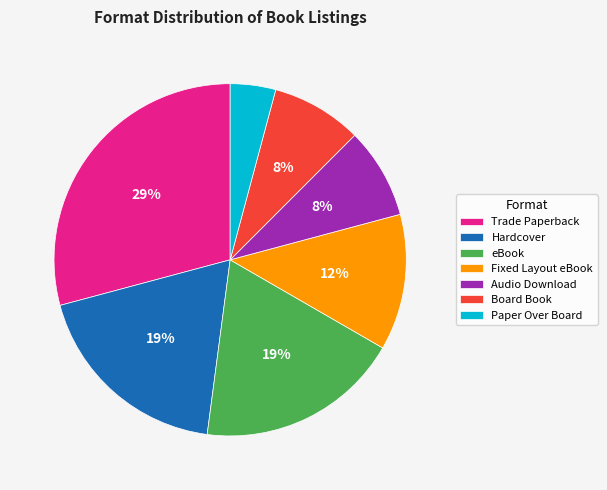

How many slices are in this pie chart?

7